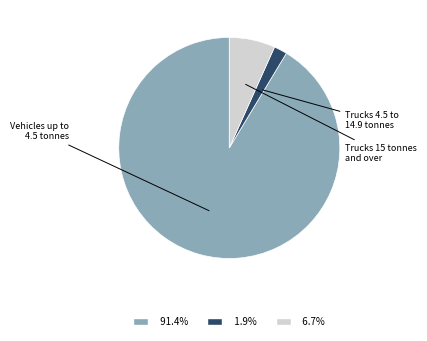

What percentage is the Vehicles up to 4.5 tonnes slice, to the nearest percent?

91%